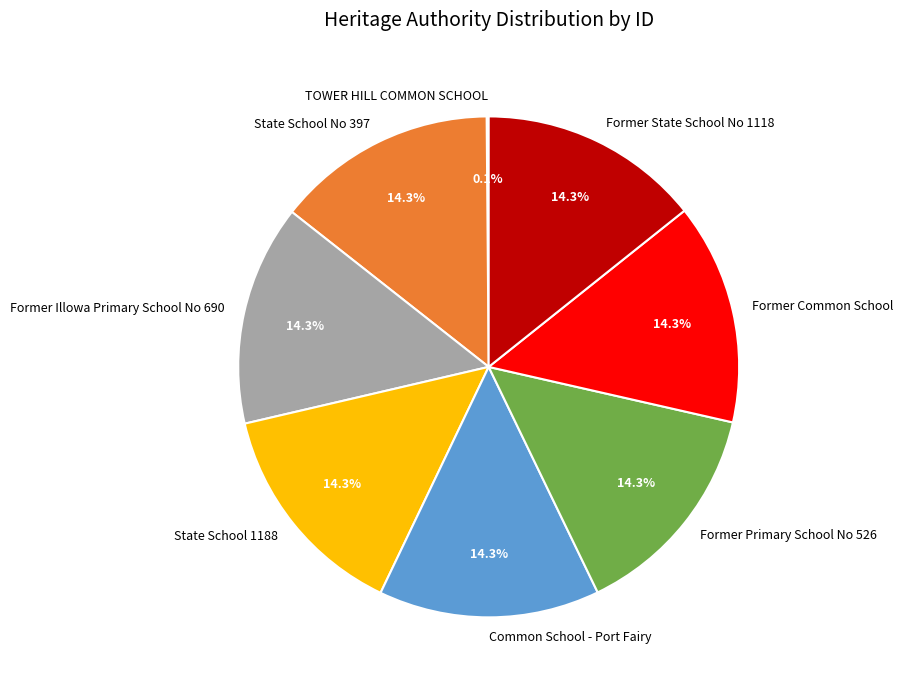

Is Former State School No 1118 the majority of the pie?

No